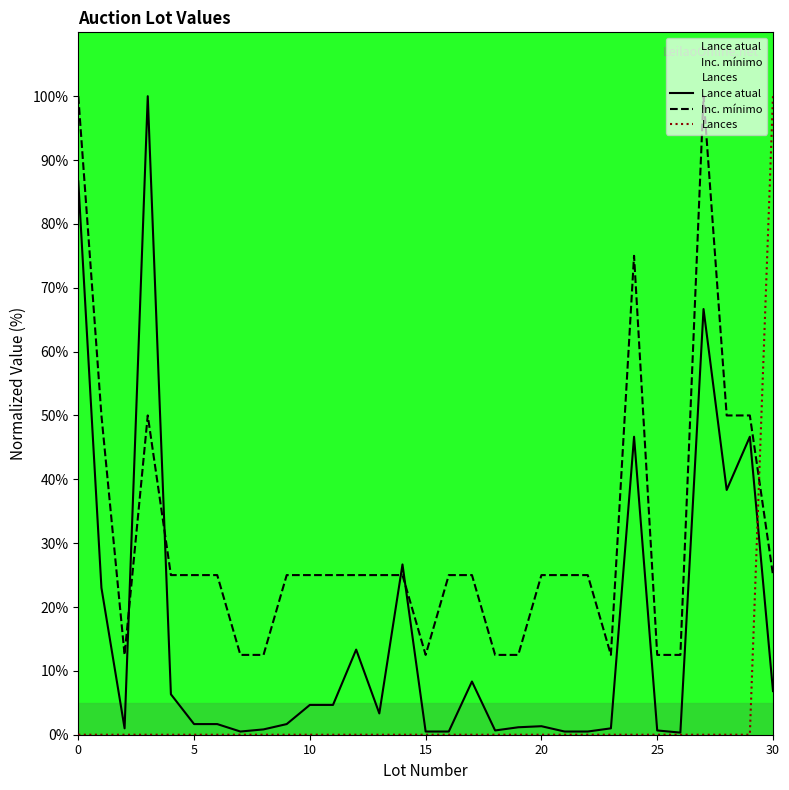

Reading left to right, list all the values displayed in this chart.

Lance atual: 86.7	23.0	1.0	100.0	6.3	1.7	1.7	0.5	0.8	1.7	4.7	4.7	13.3	3.3	26.7	0.5	0.5	8.3	0.7	1.2	1.3	0.5	0.5	1.0	46.7	0.7	0.3	66.7	38.3	46.7	6.8
Inc. mínimo: 100.0	50.0	12.5	50.0	25.0	25.0	25.0	12.5	12.5	25.0	25.0	25.0	25.0	25.0	25.0	12.5	25.0	25.0	12.5	12.5	25.0	25.0	25.0	12.5	75.0	12.5	12.5	100.0	50.0	50.0	25.0
Lances: 0.0	0.0	0.0	0.0	0.0	0.0	0.0	0.0	0.0	0.0	0.0	0.0	0.0	0.0	0.0	0.0	0.0	0.0	0.0	0.0	0.0	0.0	0.0	0.0	0.0	0.0	0.0	0.0	0.0	0.0	100.0